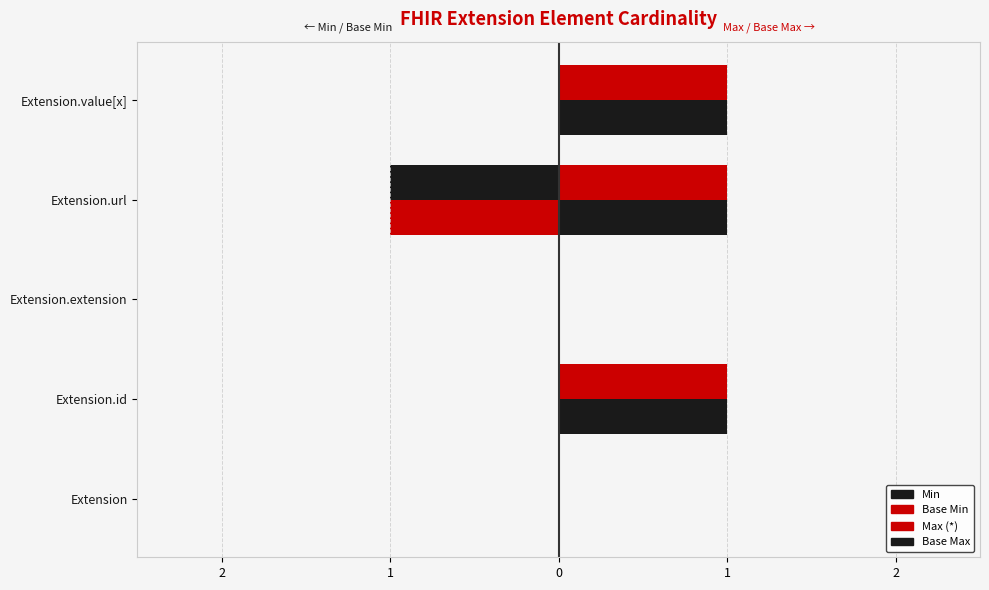

At how many categories does at least one series exceed 0?

3